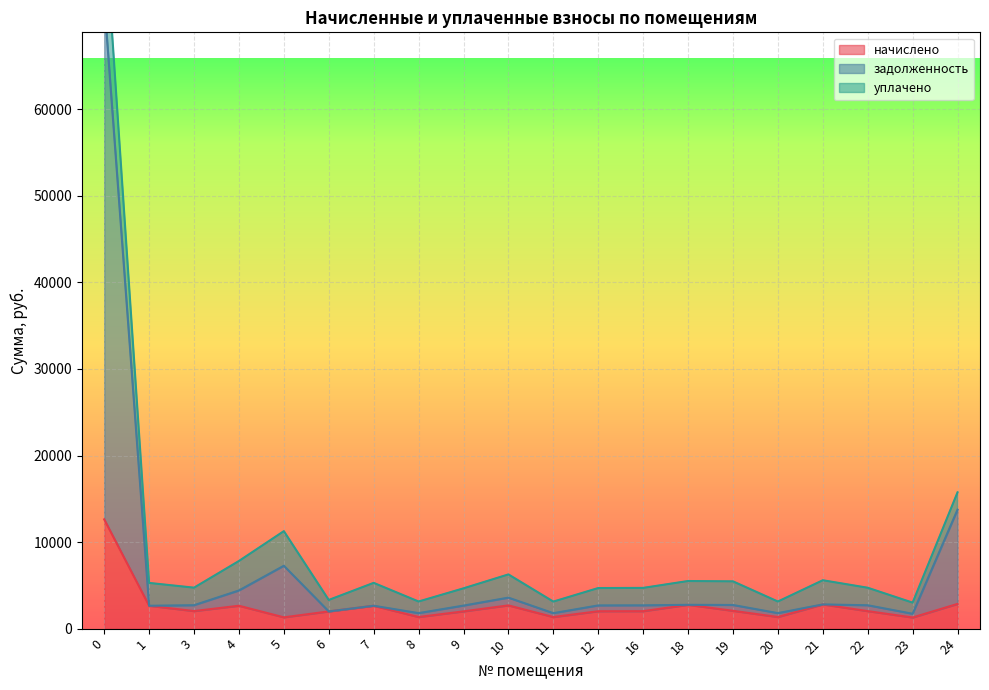

What is the lowest value of the задолженность series?

1715.7